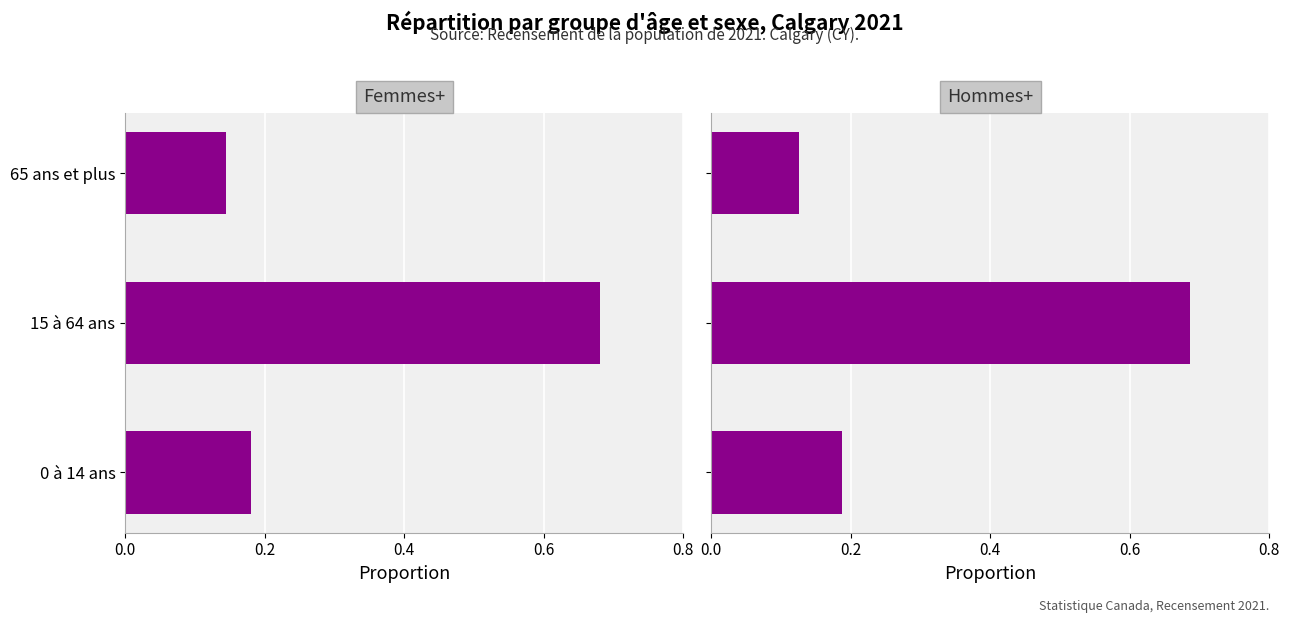

How many data points does each series have?

3